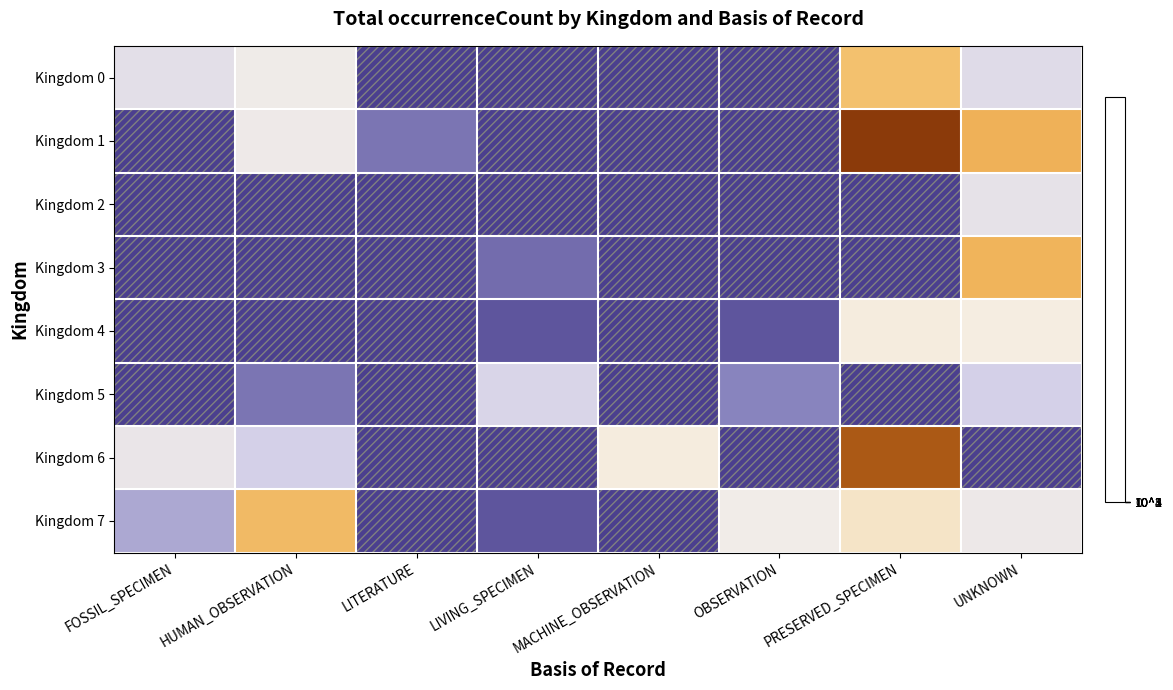

Reading left to right, list all the values displayed in this chart.

Kingdom 0: FOSSIL_SPECIMEN=2.3	HUMAN_OBSERVATION=2.6	LITERATURE=0.0	LIVING_SPECIMEN=0.0	MACHINE_OBSERVATION=0.0	OBSERVATION=0.0	PRESERVED_SPECIMEN=3.8	UNKNOWN=2.2
Kingdom 1: FOSSIL_SPECIMEN=0.0	HUMAN_OBSERVATION=2.6	LITERATURE=0.7	LIVING_SPECIMEN=0.0	MACHINE_OBSERVATION=0.0	OBSERVATION=0.0	PRESERVED_SPECIMEN=5.6	UNKNOWN=4.1
Kingdom 2: FOSSIL_SPECIMEN=0.0	HUMAN_OBSERVATION=0.0	LITERATURE=0.0	LIVING_SPECIMEN=0.0	MACHINE_OBSERVATION=0.0	OBSERVATION=0.0	PRESERVED_SPECIMEN=0.0	UNKNOWN=2.4
Kingdom 3: FOSSIL_SPECIMEN=0.0	HUMAN_OBSERVATION=0.0	LITERATURE=0.0	LIVING_SPECIMEN=0.6	MACHINE_OBSERVATION=0.0	OBSERVATION=0.0	PRESERVED_SPECIMEN=0.0	UNKNOWN=4.1
Kingdom 4: FOSSIL_SPECIMEN=0.0	HUMAN_OBSERVATION=0.0	LITERATURE=0.0	LIVING_SPECIMEN=0.3	MACHINE_OBSERVATION=0.0	OBSERVATION=0.3	PRESERVED_SPECIMEN=2.9	UNKNOWN=2.8
Kingdom 5: FOSSIL_SPECIMEN=0.0	HUMAN_OBSERVATION=0.7	LITERATURE=0.0	LIVING_SPECIMEN=2.0	MACHINE_OBSERVATION=0.0	OBSERVATION=0.9	PRESERVED_SPECIMEN=0.0	UNKNOWN=1.9
Kingdom 6: FOSSIL_SPECIMEN=2.5	HUMAN_OBSERVATION=1.9	LITERATURE=0.0	LIVING_SPECIMEN=0.0	MACHINE_OBSERVATION=2.9	OBSERVATION=0.0	PRESERVED_SPECIMEN=5.2	UNKNOWN=0.0
Kingdom 7: FOSSIL_SPECIMEN=1.4	HUMAN_OBSERVATION=3.9	LITERATURE=0.0	LIVING_SPECIMEN=0.3	MACHINE_OBSERVATION=0.0	OBSERVATION=2.7	PRESERVED_SPECIMEN=3.1	UNKNOWN=2.6